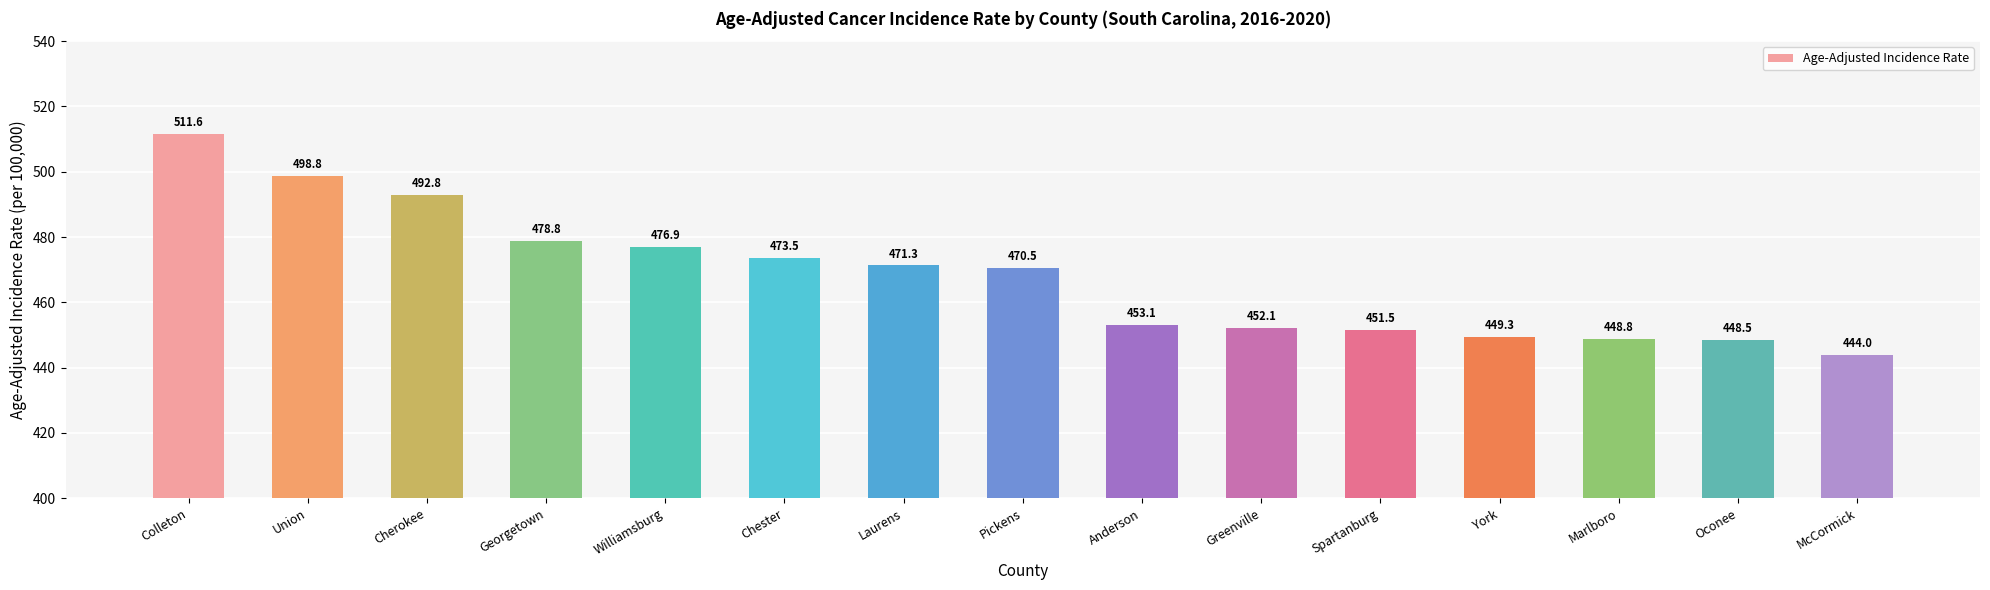

What is the difference between the values at Laurens and Pickens?

0.8